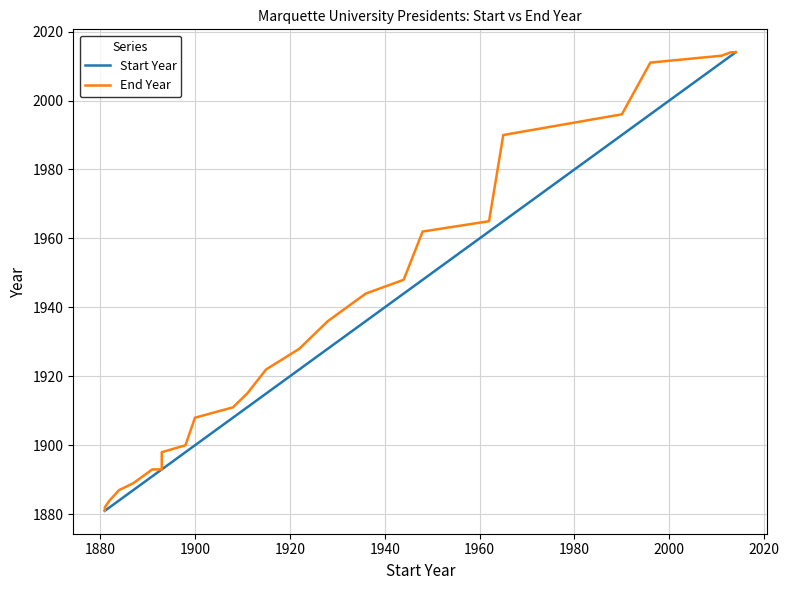

True or false: Start Year has more than 2 interior local peaks.

False